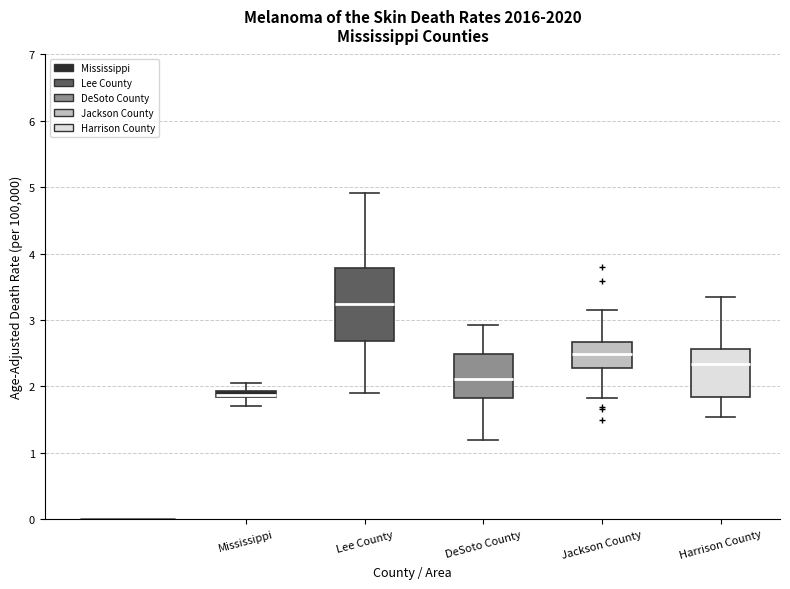

Where is the lower edge of the box for DeSoto County on the y-axis? The values are not printed on the chart, so give them approximately, as read against the axis.

1.8